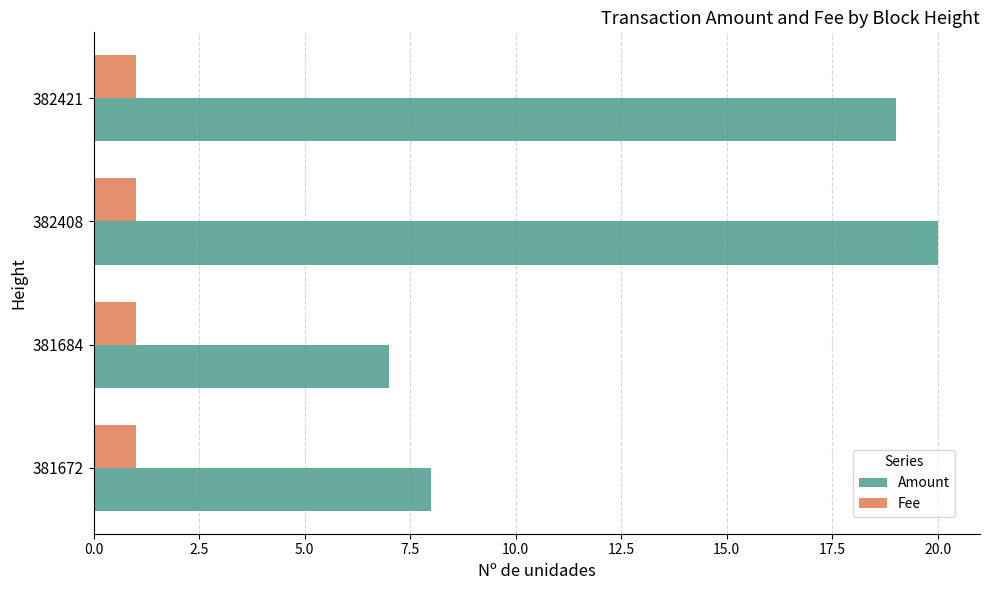

Is it true that Fee equals 1 at 382408?

True